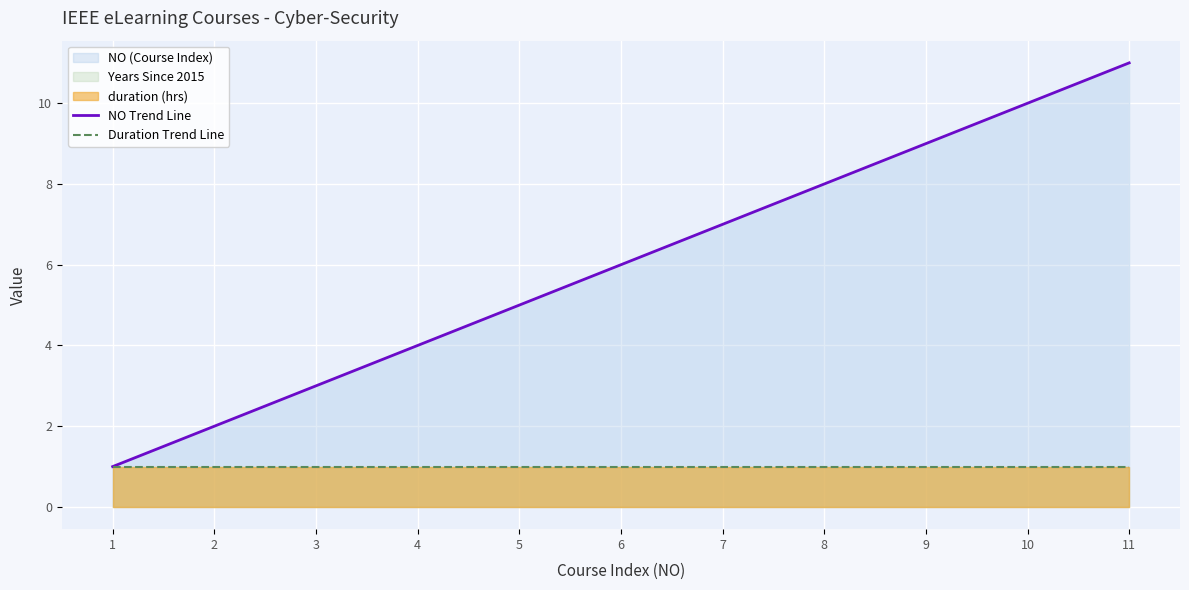

True or false: NO Trend Line has more than 0 interior local peaks.

False